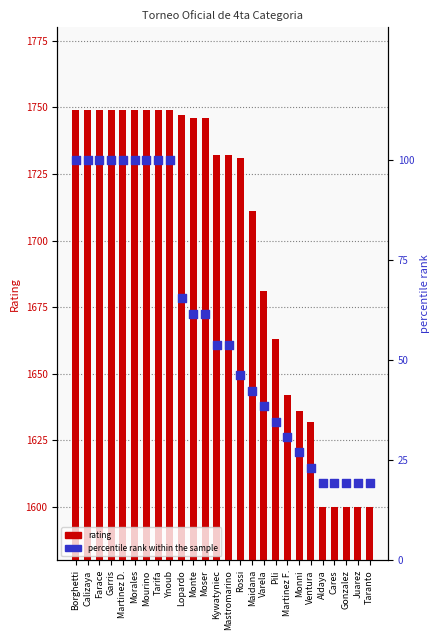

Is the value of percentile rank within the sample at Pili greater than the value of rating at Maidana?

No